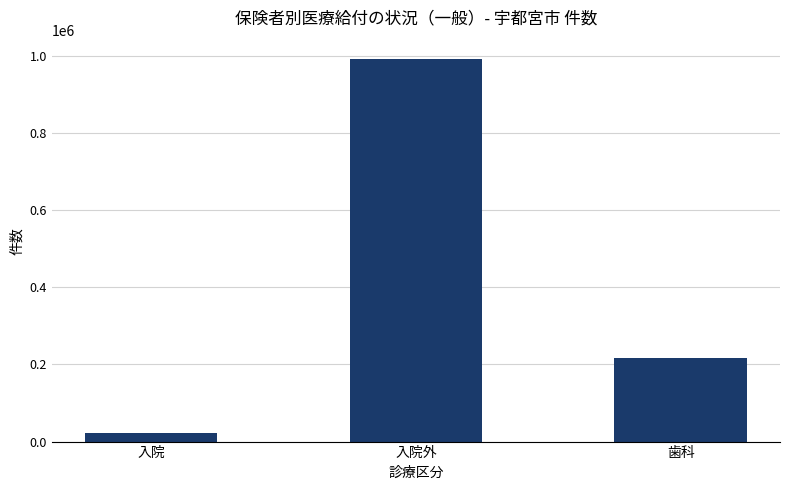

How many bars are there in total?

3